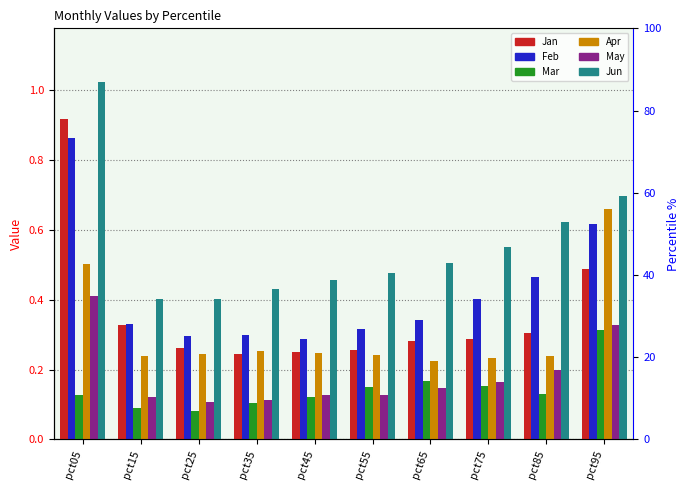

What is the difference between the maximum and second lowest values in the Jan series?

0.7